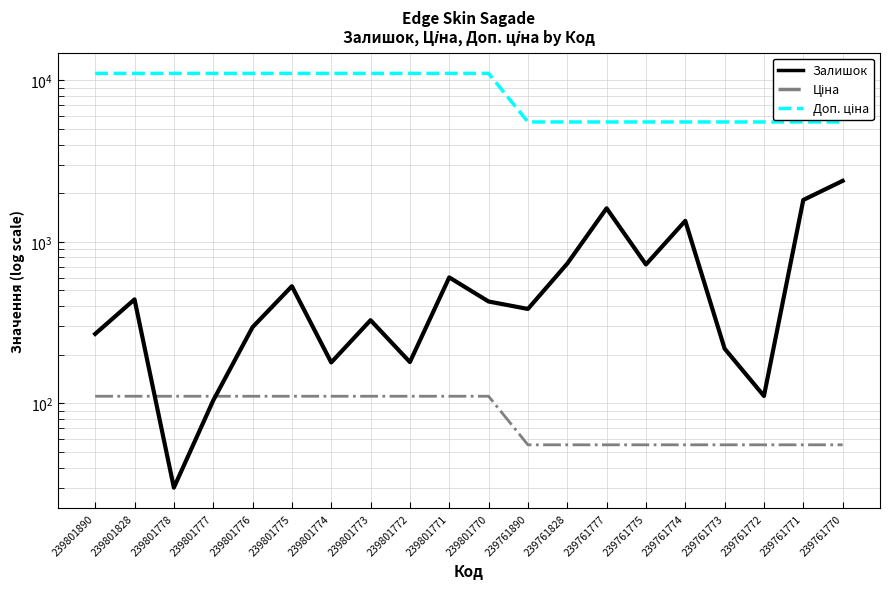

At which category does Залишок reach its first local valley?

239801778